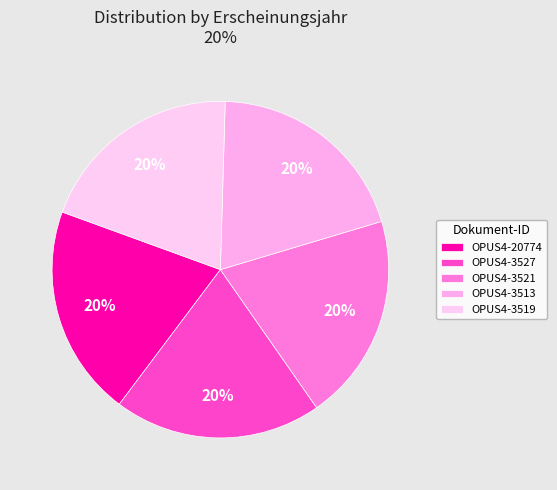

Rank the categories by value from lowest to highest.

OPUS4-3519, OPUS4-3513, OPUS4-3521, OPUS4-3527, OPUS4-20774